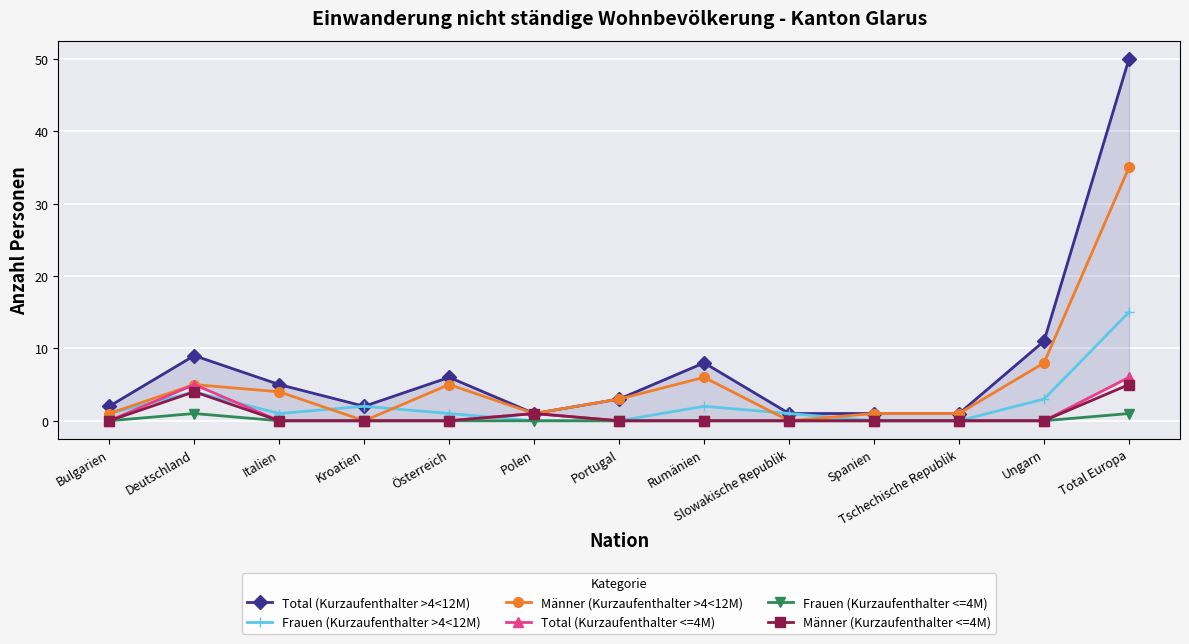

True or false: Frauen (Kurzaufenthalter <=4M) has more than 0 points higher than both neighbors.

True